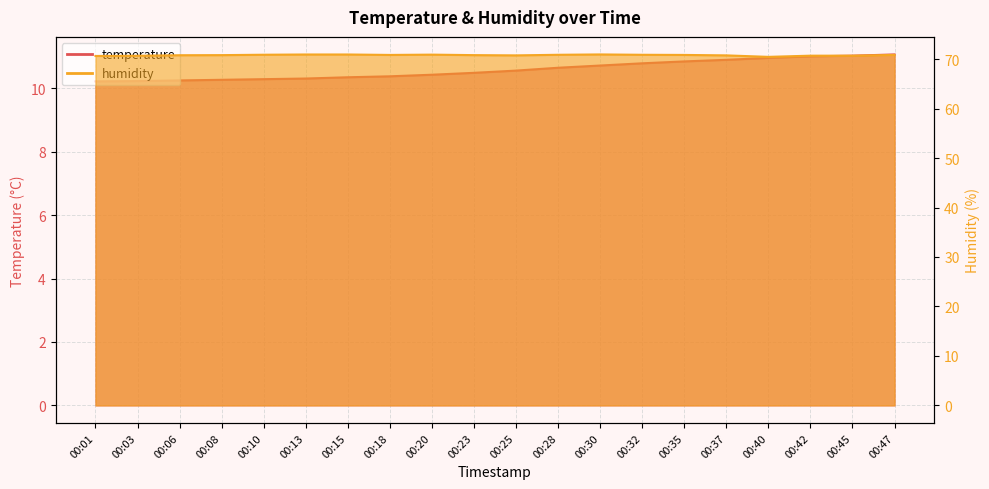

What is the maximum value for temperature?

11.1